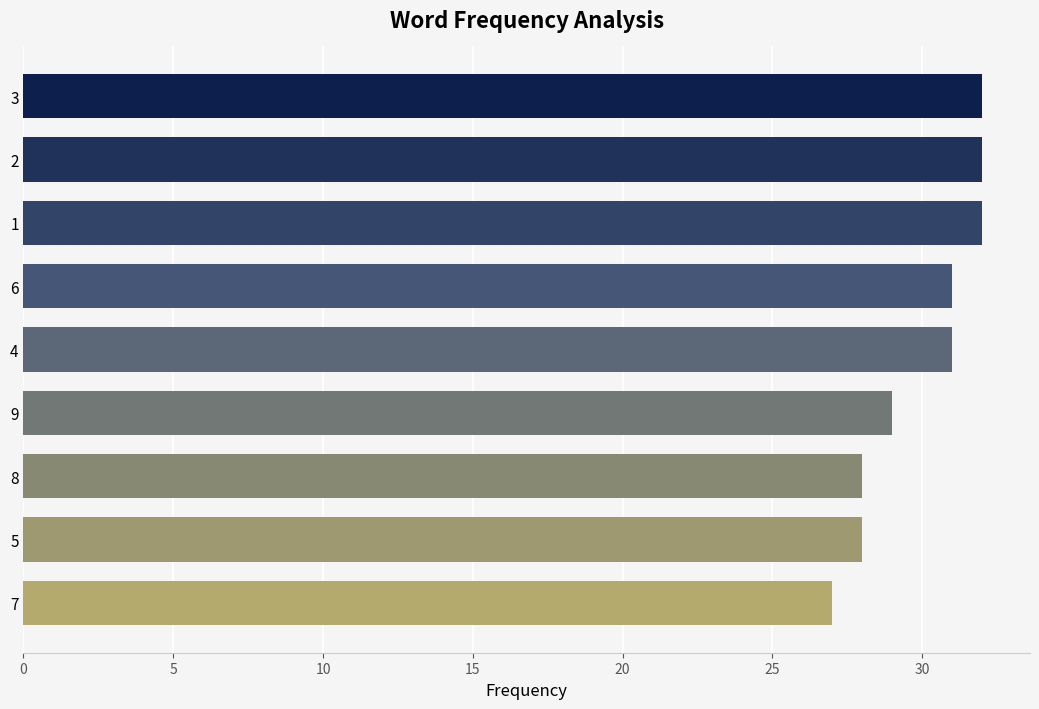

Reading top to bottom, transcribe all the data shown in this chart.

32	32	32	31	31	29	28	28	27